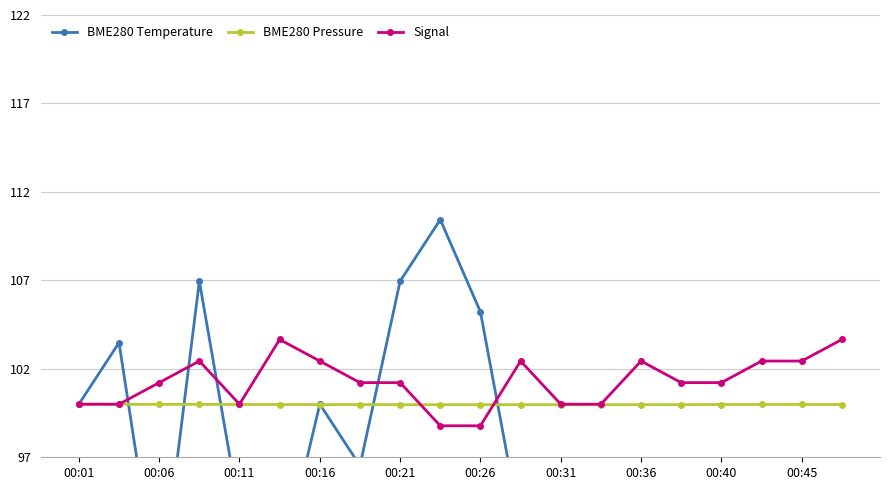

Rank the series by their maximum value, from lowest to highest.

BME280 Pressure, Signal, BME280 Temperature